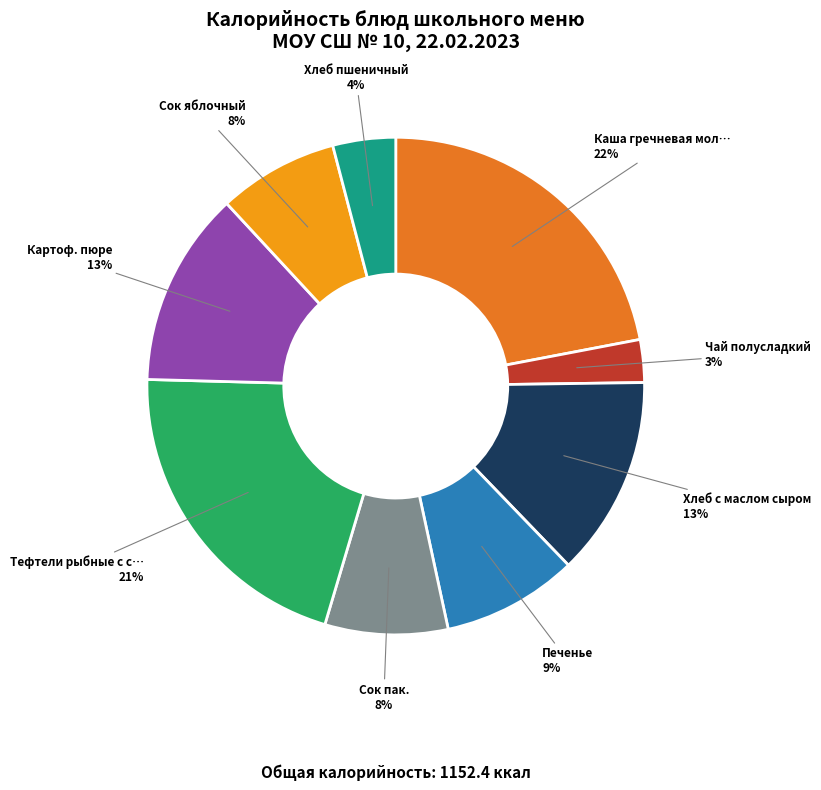

To the nearest percent, what is the average slice percentage?

11%